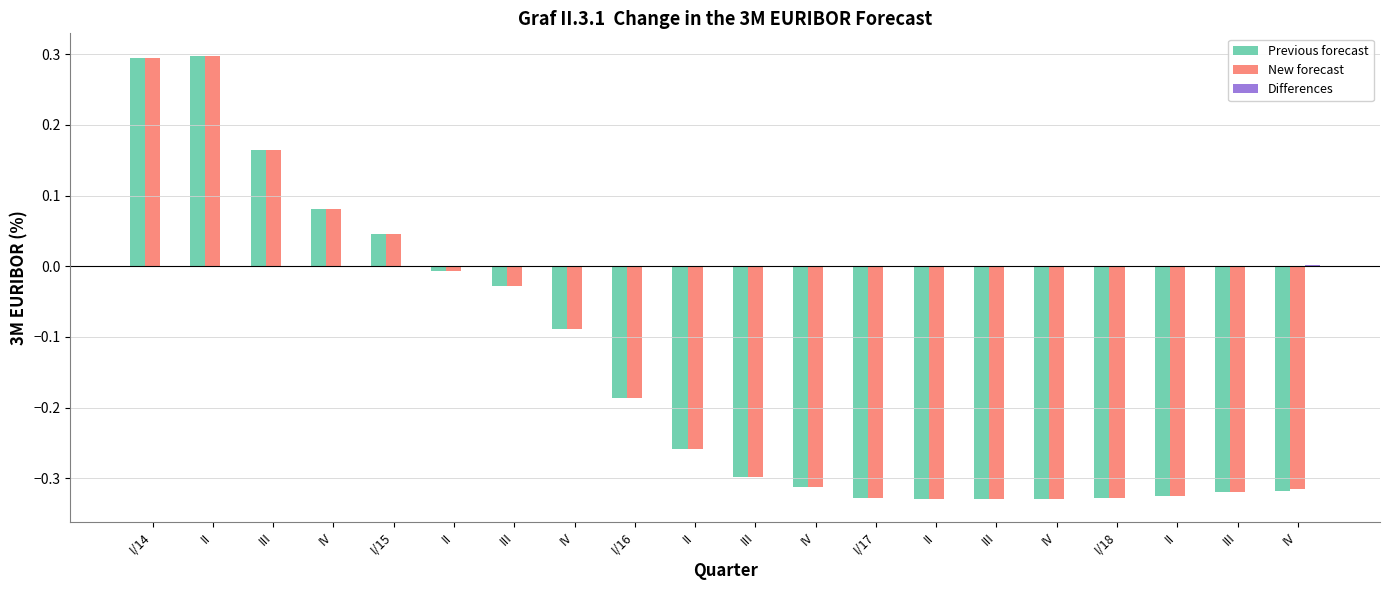

At which label does New forecast first exceed 0?

I/14